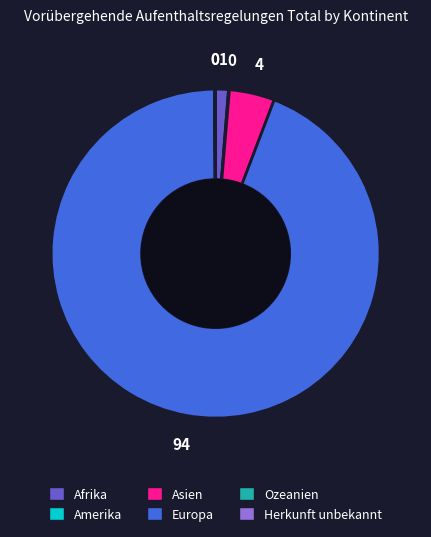

True or false: Europa accounts for 94% of the total.

True